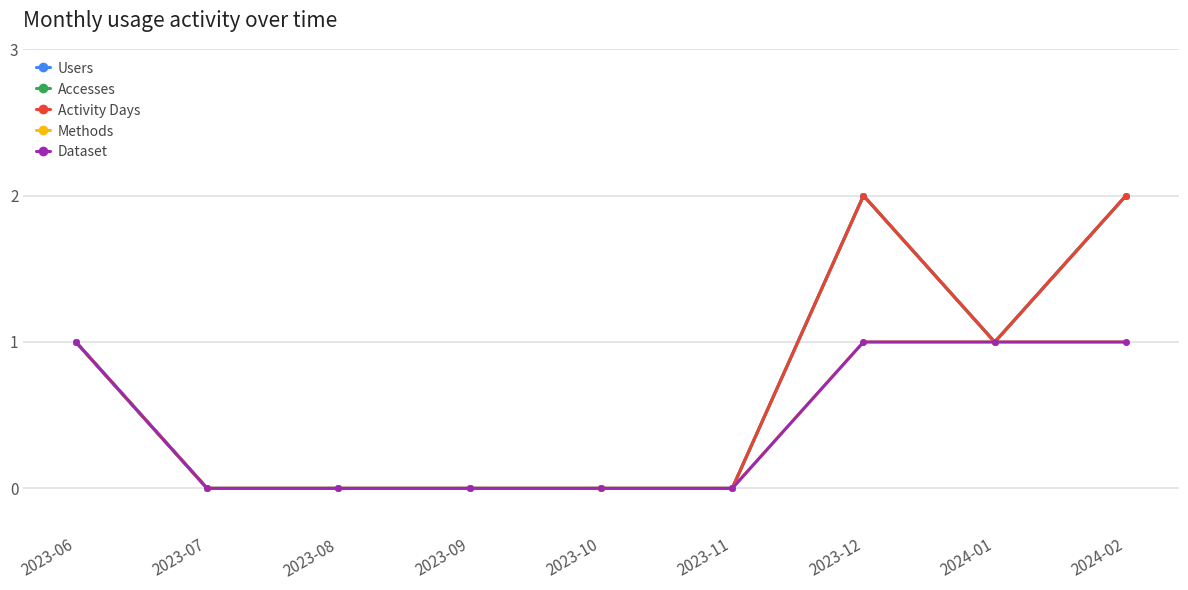

Reading left to right, transcribe all the data shown in this chart.

Users: 2023-06=1	2023-07=0	2023-08=0	2023-09=0	2023-10=0	2023-11=0	2023-12=2	2024-01=1	2024-02=2
Accesses: 2023-06=1	2023-07=0	2023-08=0	2023-09=0	2023-10=0	2023-11=0	2023-12=2	2024-01=1	2024-02=2
Activity Days: 2023-06=1	2023-07=0	2023-08=0	2023-09=0	2023-10=0	2023-11=0	2023-12=2	2024-01=1	2024-02=2
Methods: 2023-06=1	2023-07=0	2023-08=0	2023-09=0	2023-10=0	2023-11=0	2023-12=1	2024-01=1	2024-02=1
Dataset: 2023-06=1	2023-07=0	2023-08=0	2023-09=0	2023-10=0	2023-11=0	2023-12=1	2024-01=1	2024-02=1